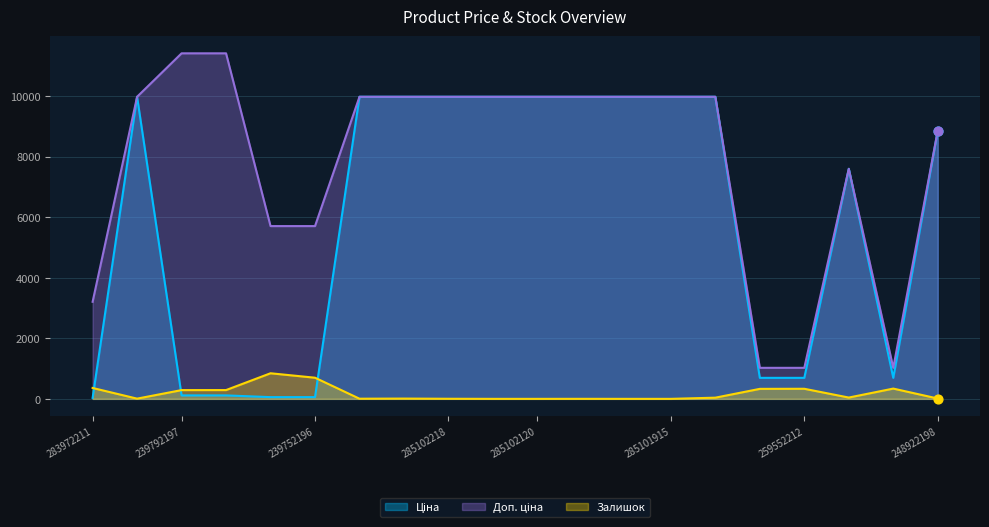

Which series has the largest total across all categories?

Доп. ціна